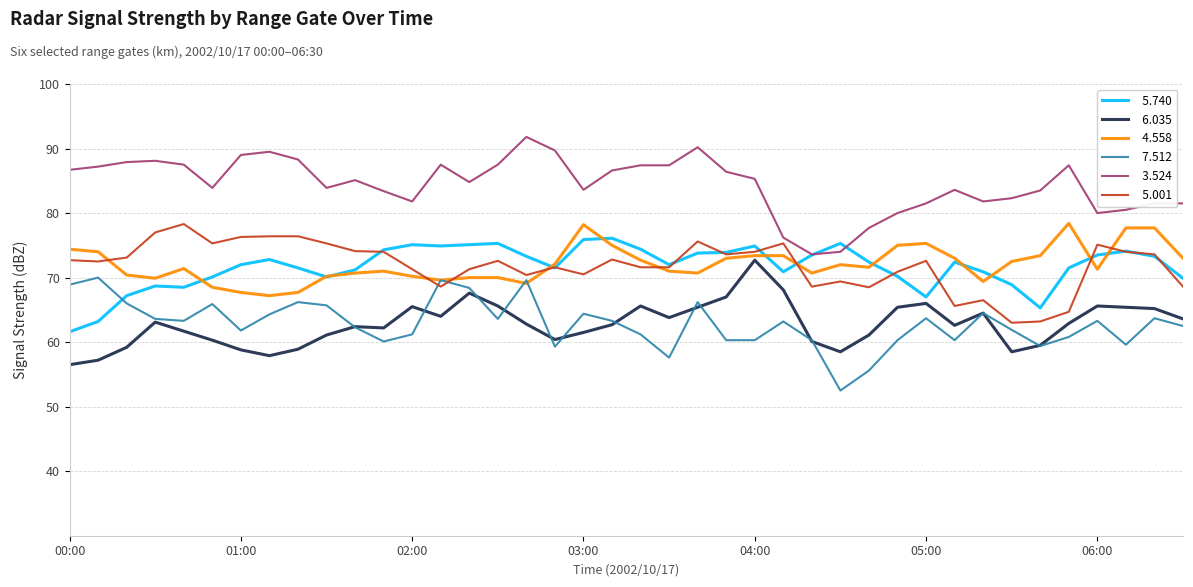

What is the smallest value displayed?

52.5